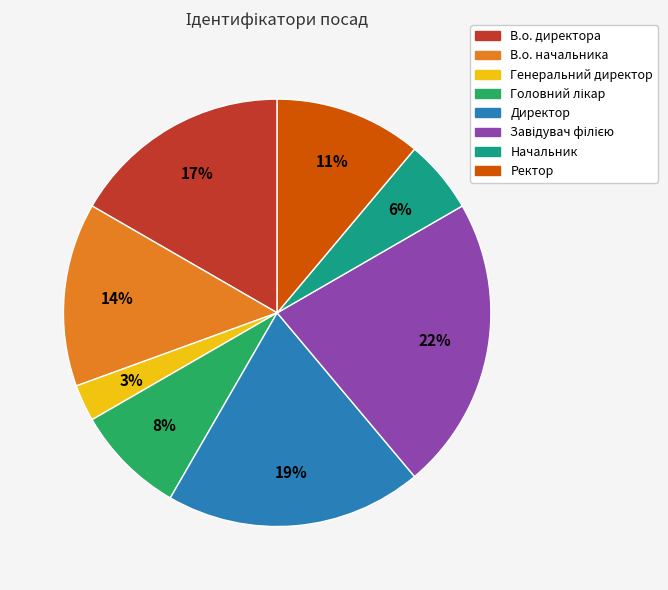

Which slice is the smallest?

Генеральний директор